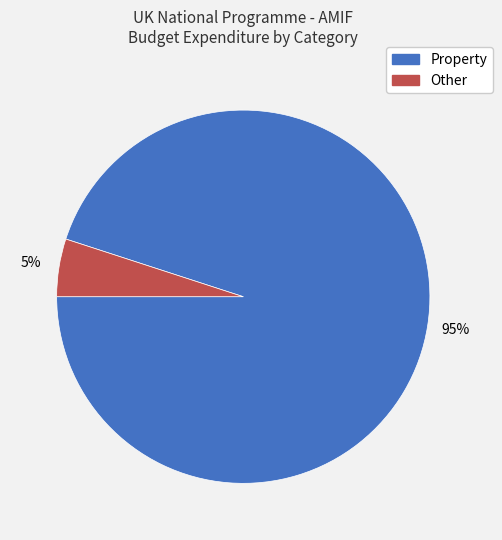

How many segments does this pie chart have?

2